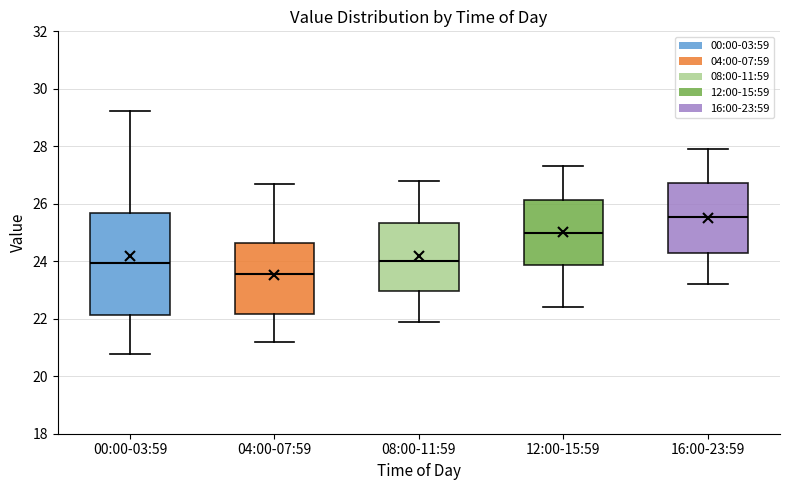

Where does the lower whisker of the box for 12:00-15:59 end on the y-axis? The values are not printed on the chart, so give them approximately, as read against the axis.

22.4